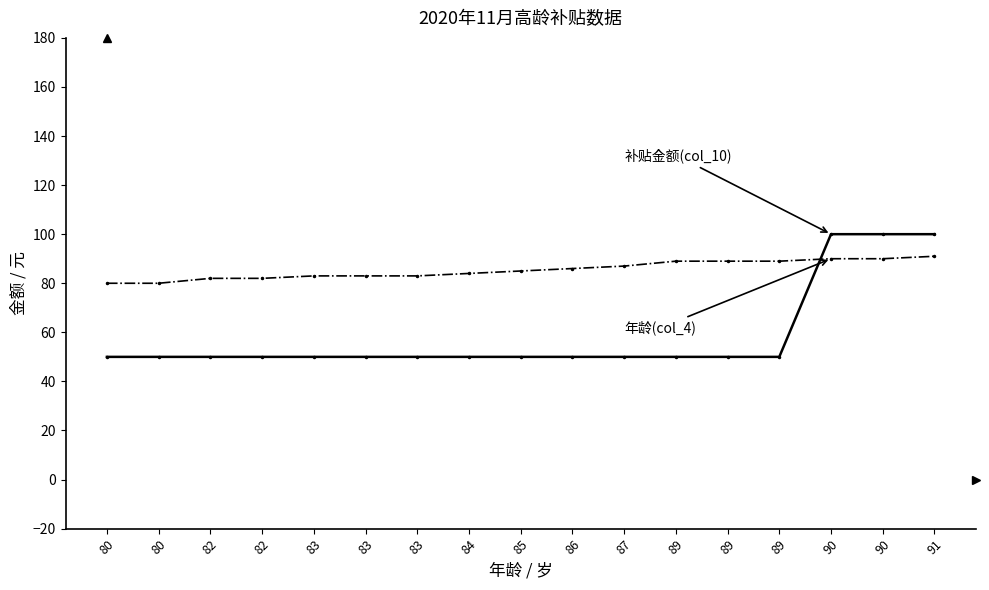

Between 86 and 89, which is larger?

86